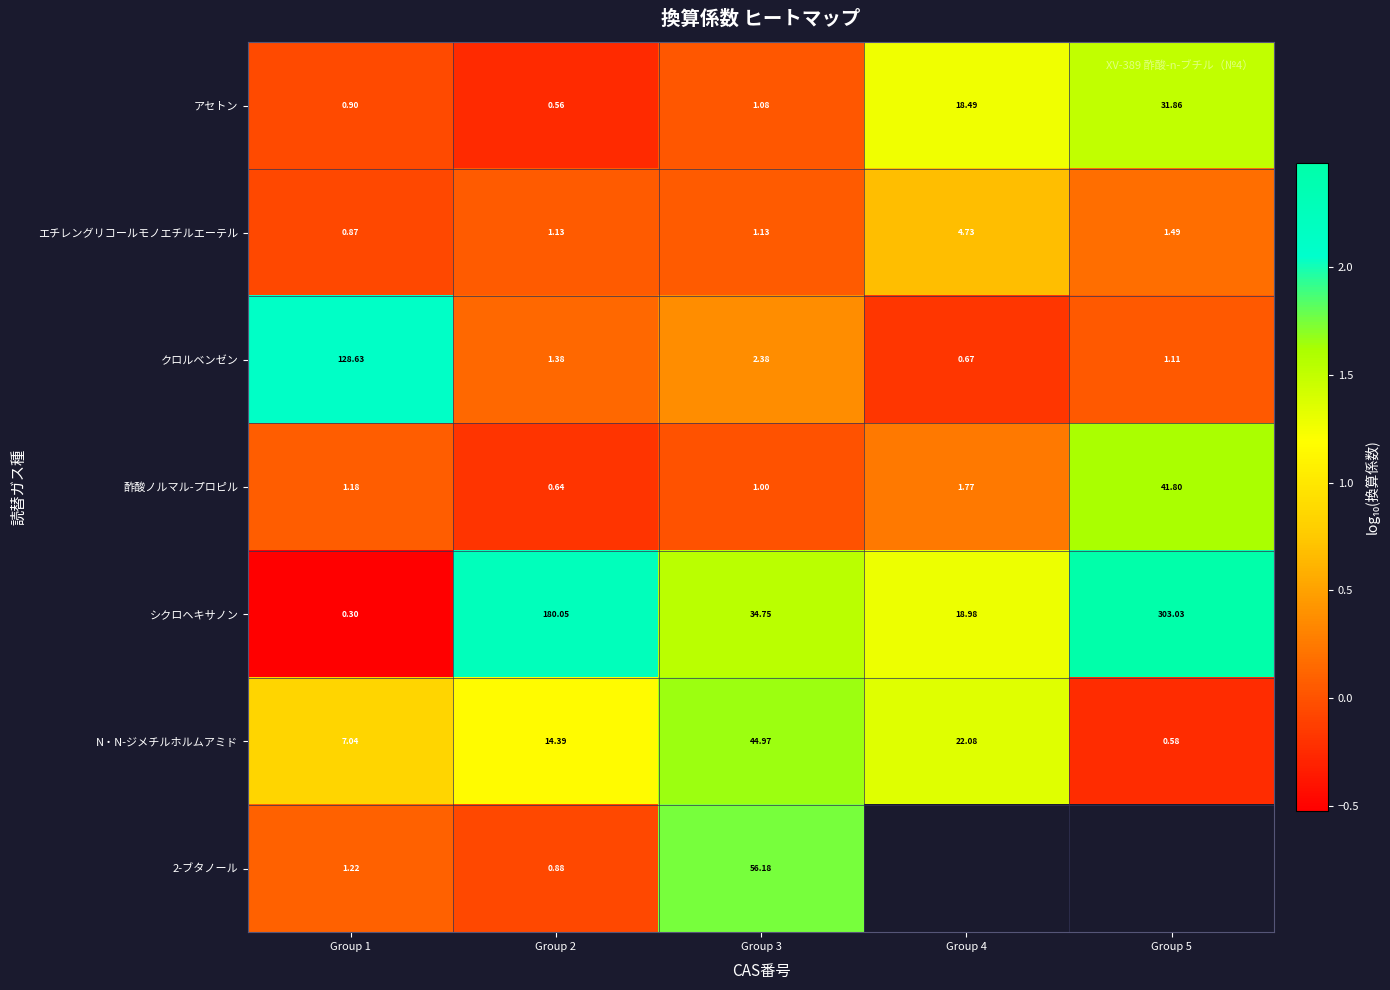

Between Group 1 and Group 3, which series saw the biggest shift?

クロルベンゼン